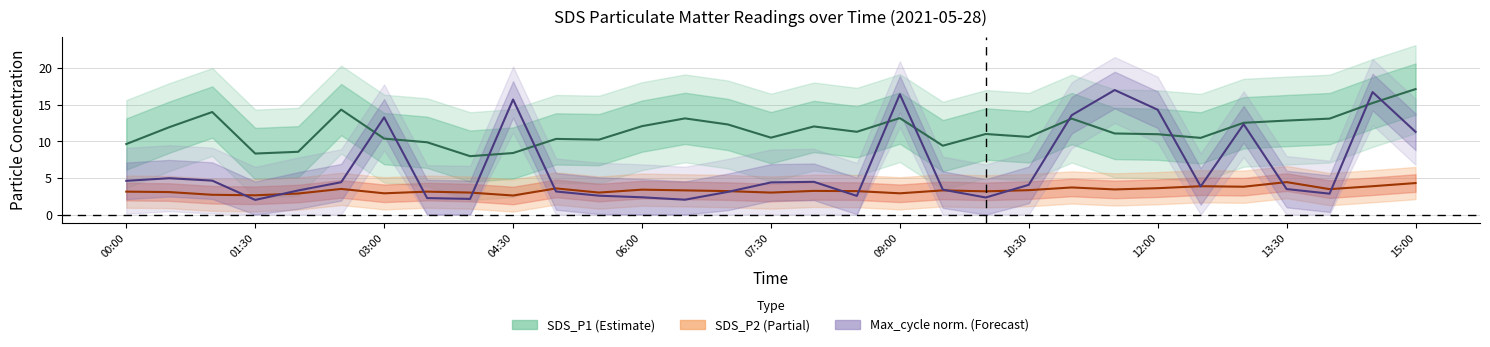

Count the number of data series in this chart.

3